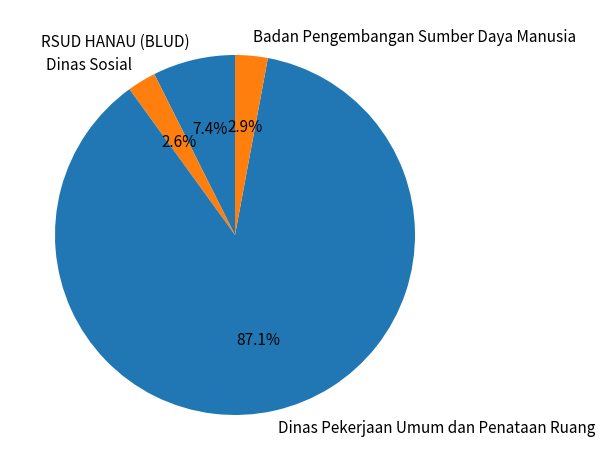

Is Dinas Pekerjaan Umum dan Penataan Ruang the majority of the pie?

Yes